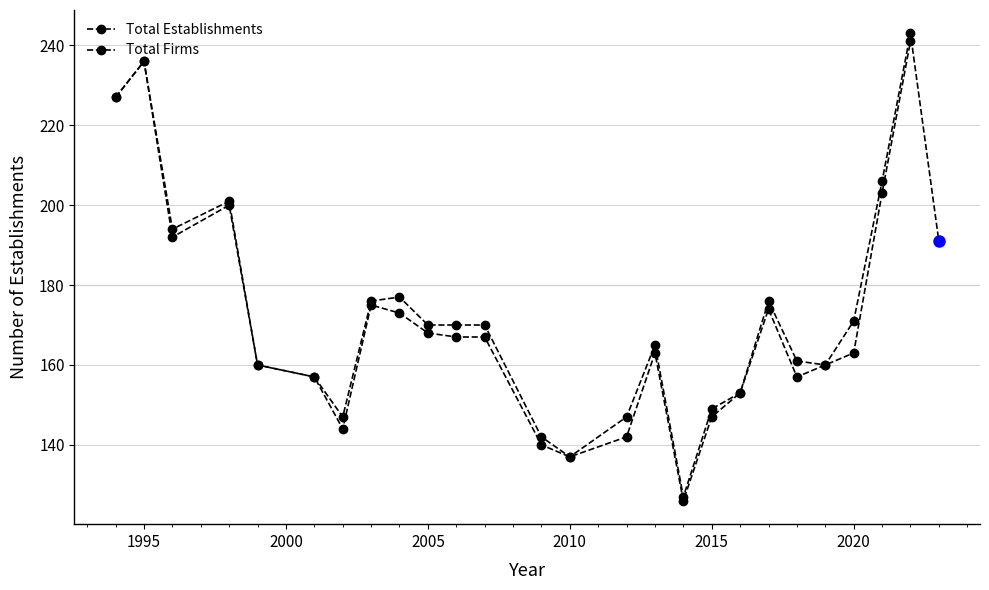

Rank the categories by value from highest to lowest.

2022, 1995, 1994, 2021, 1998, 1996, 2023, 2004, 2003, 2017, 2020, 2005, 2006, 2007, 2013, 2018, 1999, 2019, 2001, 2016, 2015, 2002, 2012, 2009, 2010, 2014